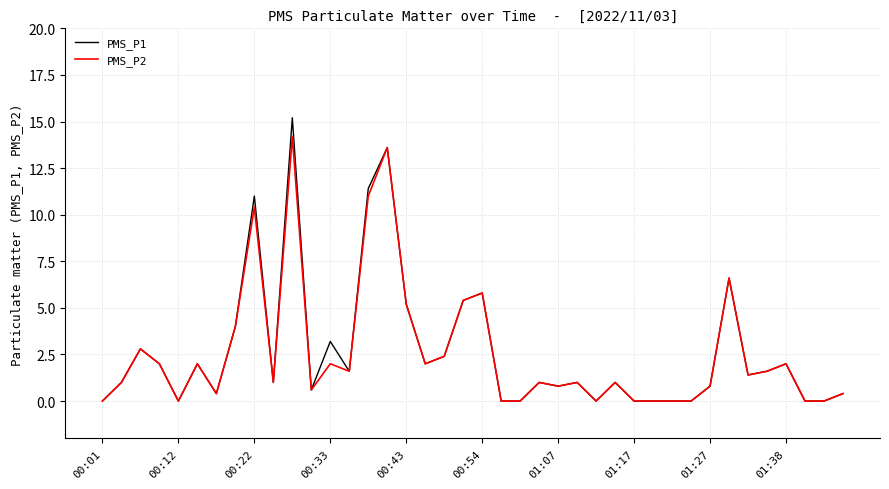

What is the maximum value for PMS_P1?

15.2